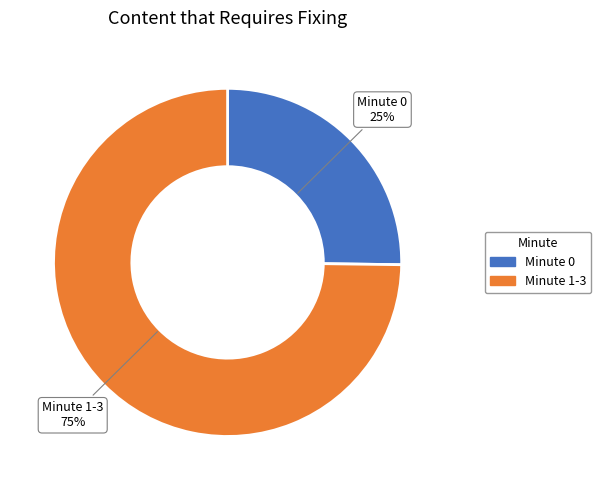

To the nearest percent, what is the difference between the largest and smallest slice percentages?

50%